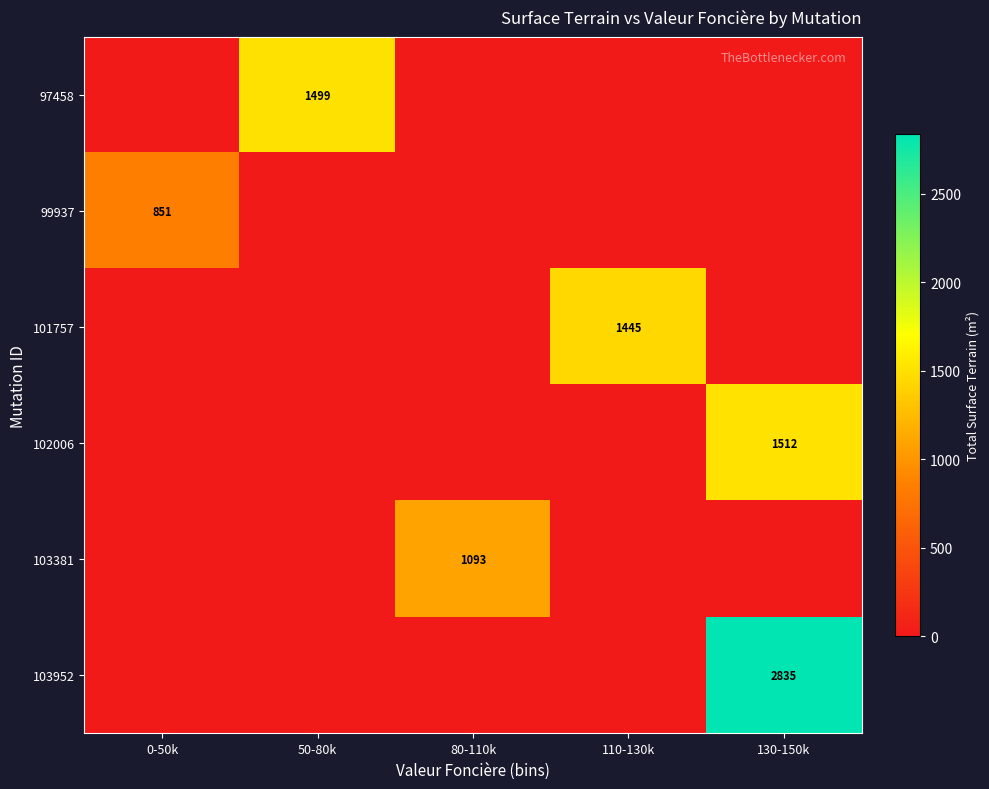

True or false: 103381 has a value of 1093 at 80-110k.

True